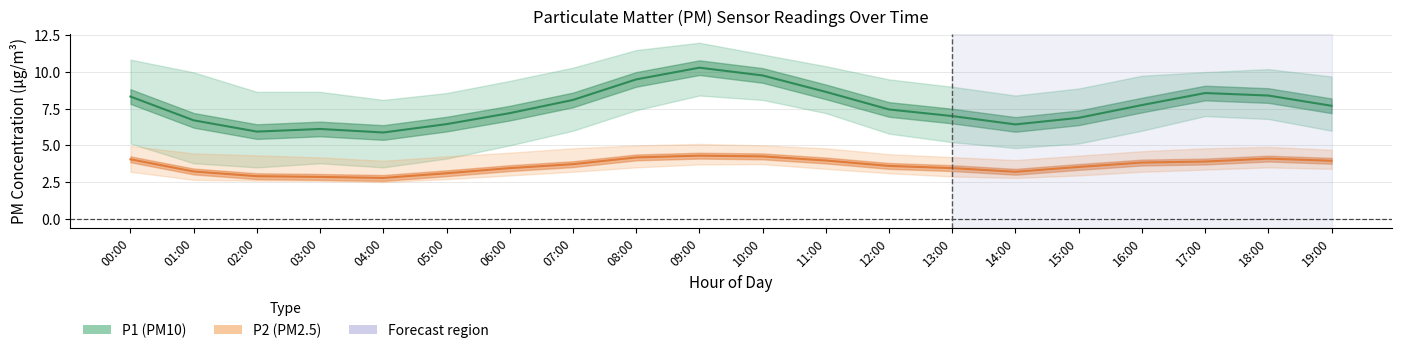

The value of P2 mean at 19:00 is 4.0. True or false?

True